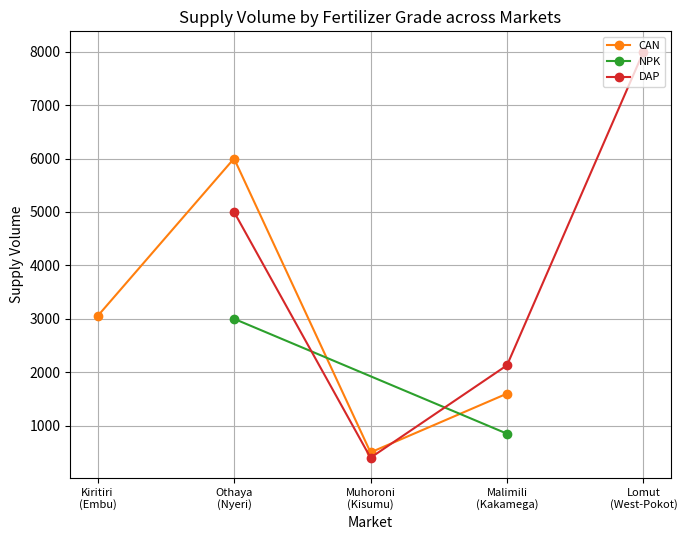

What is the value of the CAN point at the 4th from the left?

1600